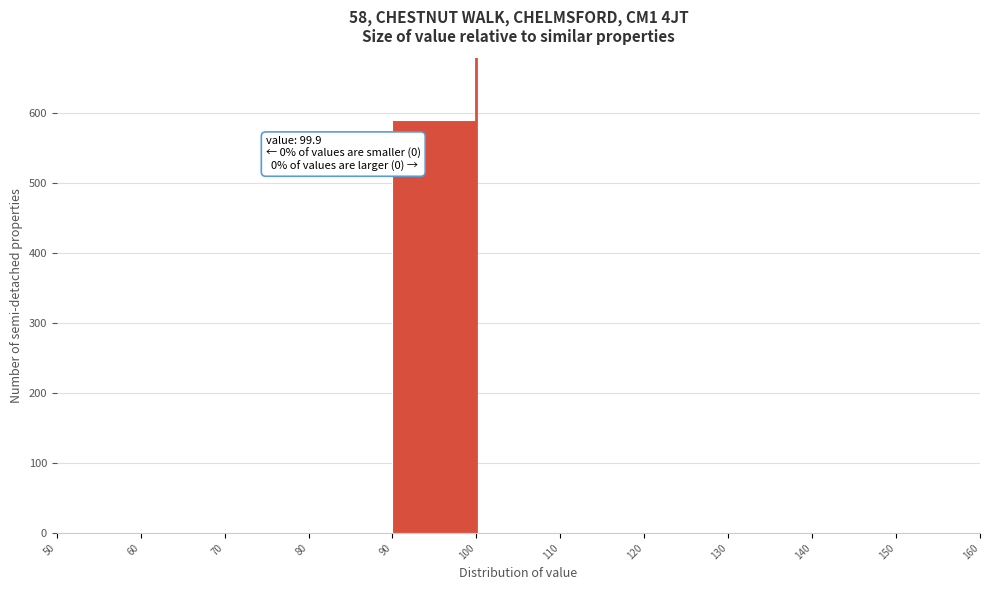

Over which range of the x-axis is the bar tallest?

90 to 100